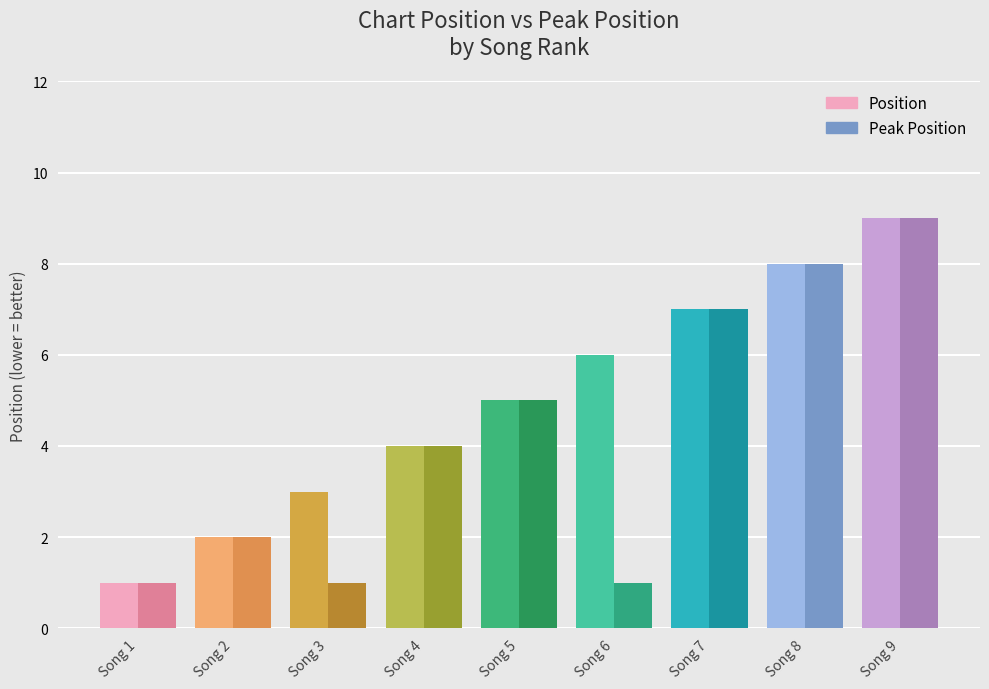

Rank the series by their average value, from highest to lowest.

Position, Peak Position